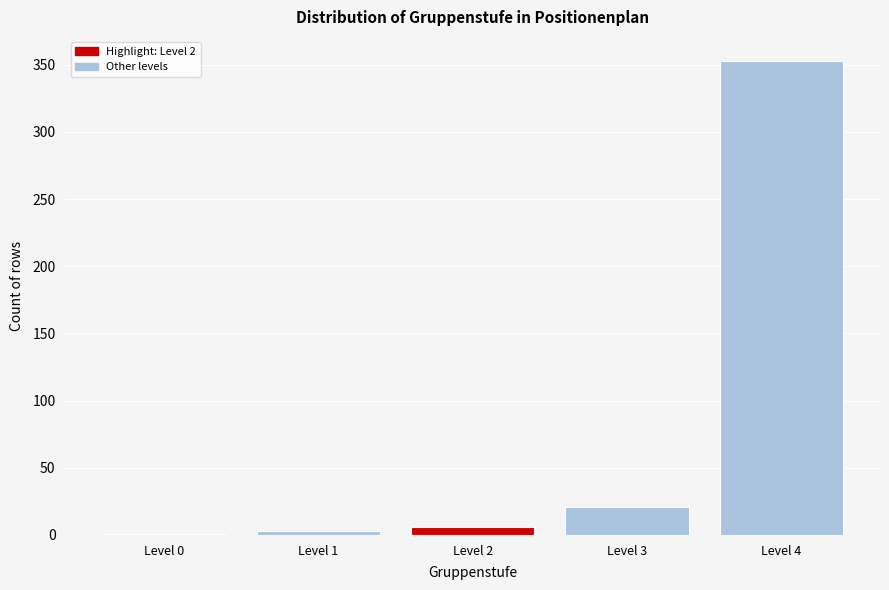

Reading left to right, transcribe all the data shown in this chart.

Level 0=1	Level 1=3	Level 2=6	Level 3=21	Level 4=353